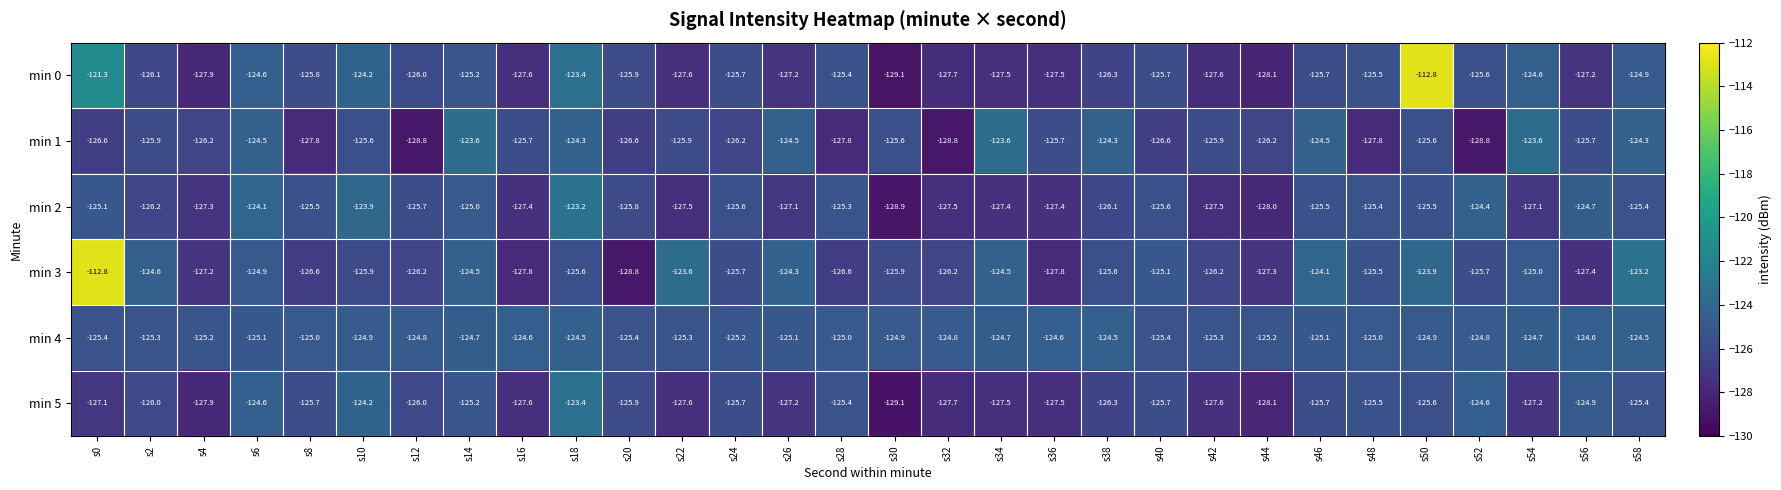

What is the total value across all series at s52?

-753.9